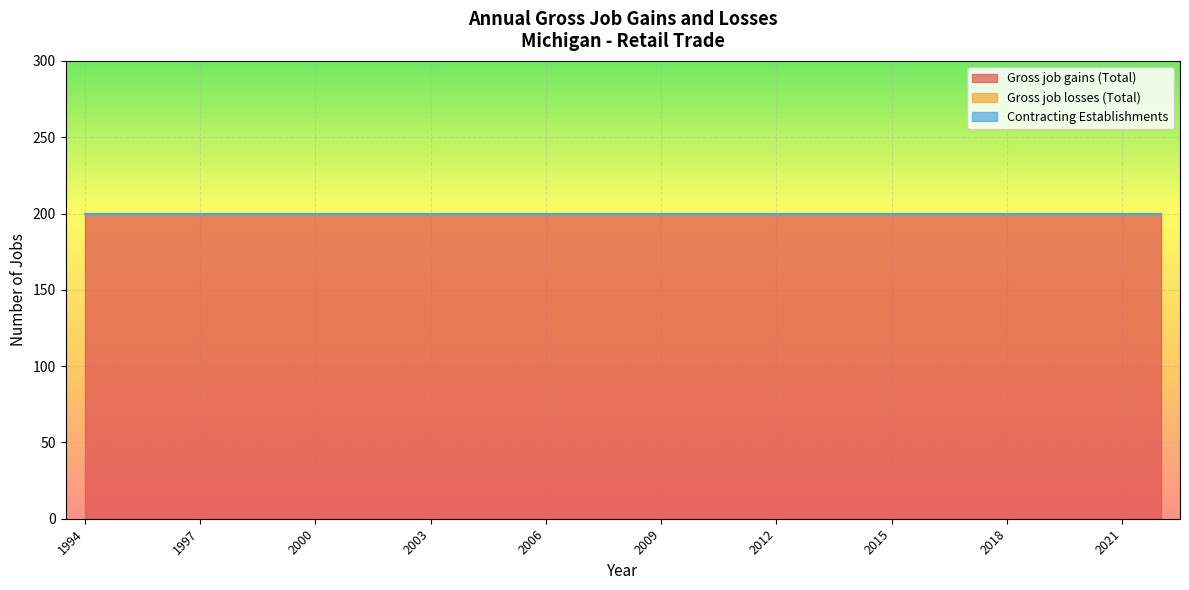

Between 2009 and 2011, which series saw the biggest shift?

Gross job gains (Total)